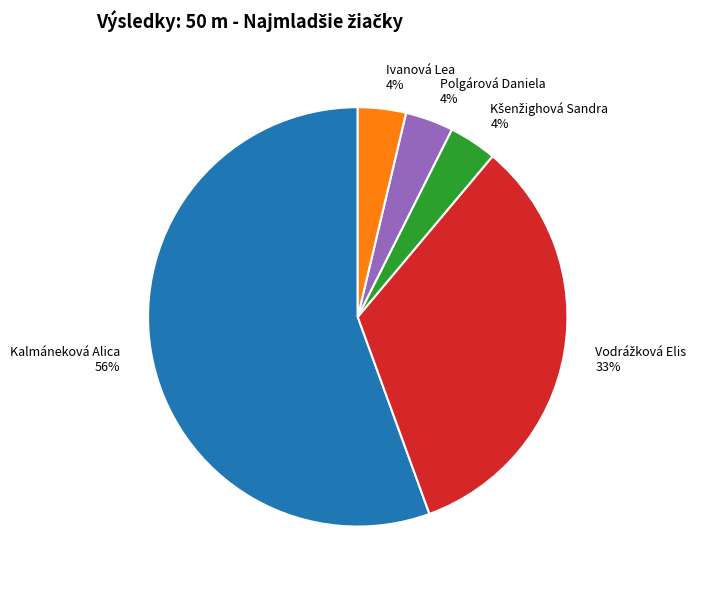

Is the sum of Polgárová Daniela and Ivanová Lea greater than half?

No